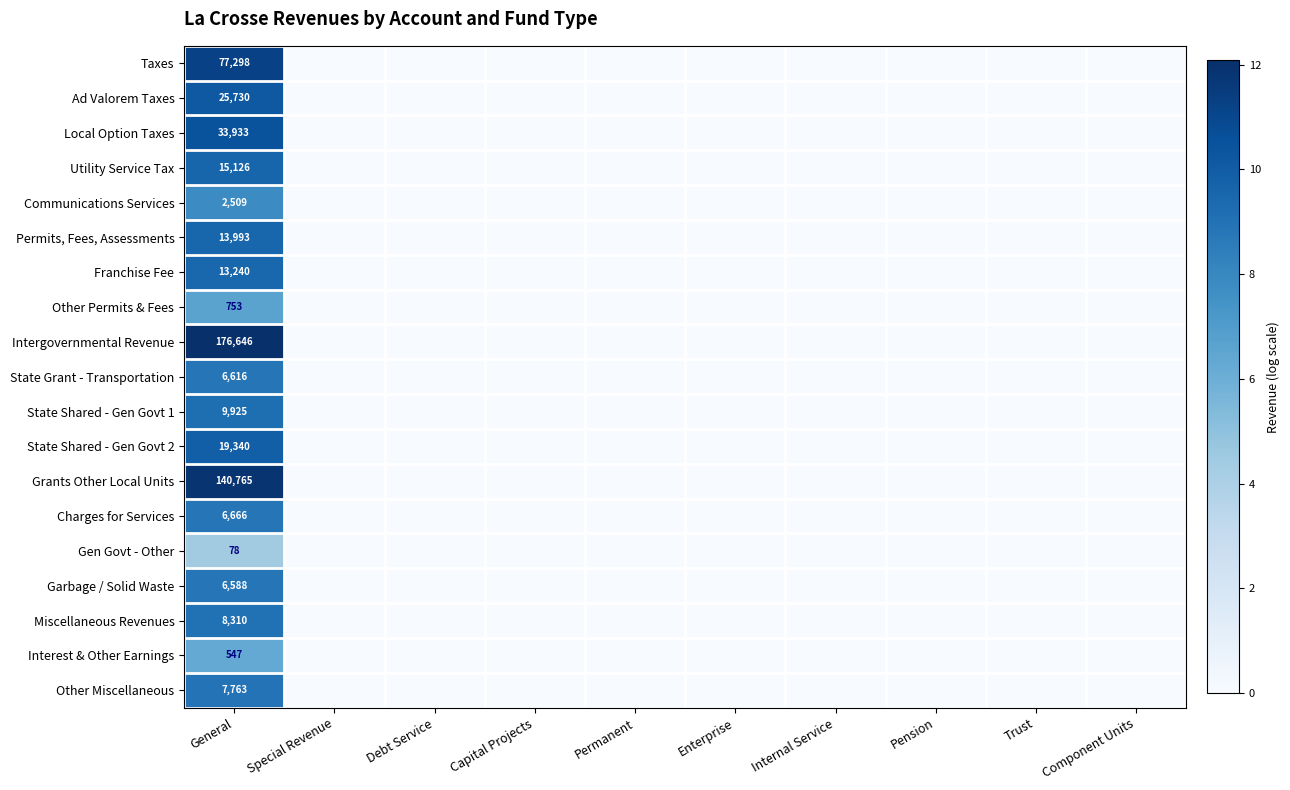

The value of Garbage / Solid Waste at General is 3212. True or false?

False